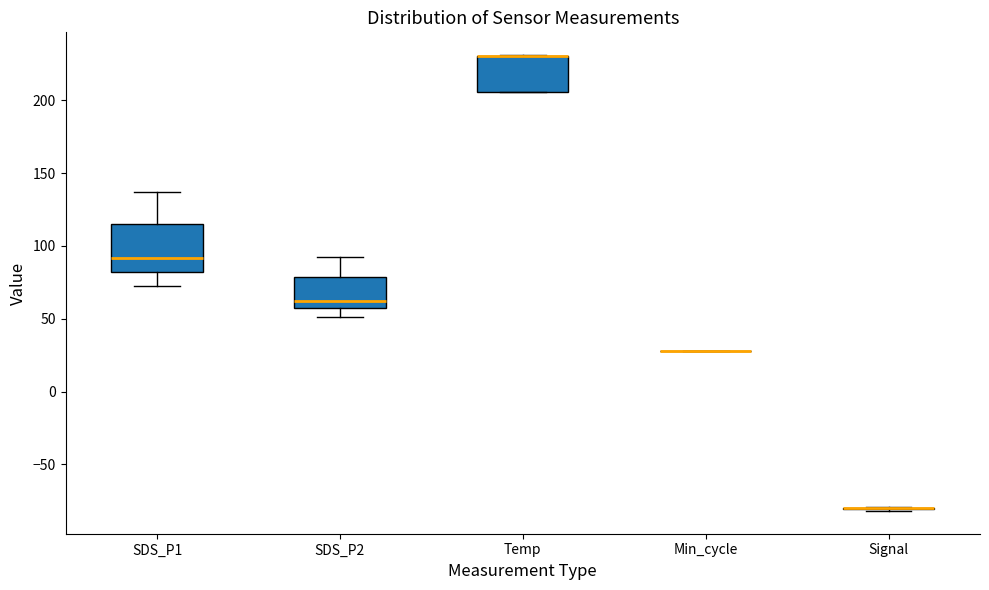

Comparing the boxes themselves (not the whiskers), which one is the tallest?

SDS_P1